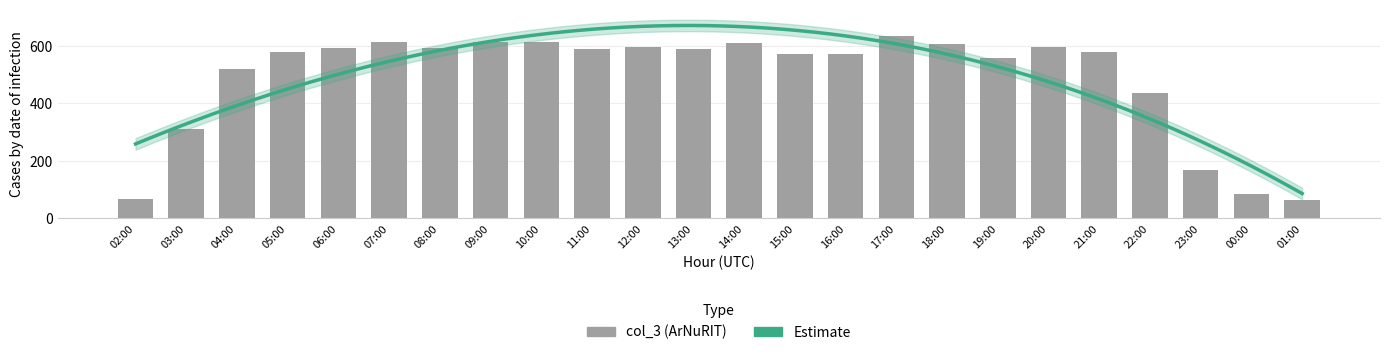

At which label is the value closest to 348?

03:00